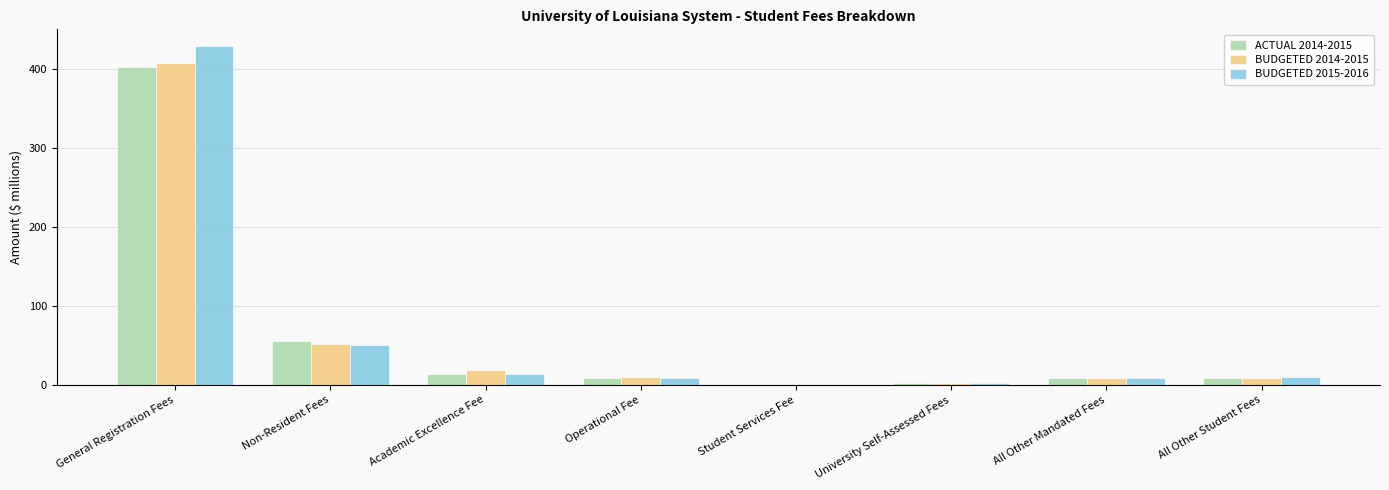

What is the sum of the BUDGETED 2014-2015 values at Operational Fee and Non-Resident Fees?

60.9